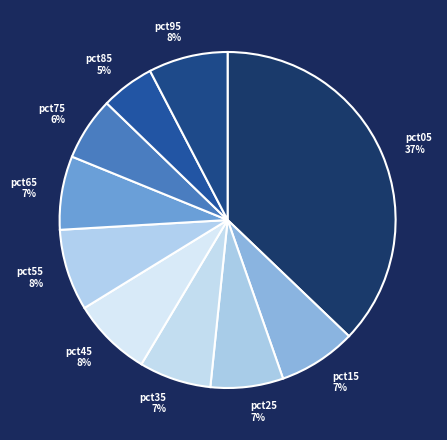

Count the number of slices in the pie.

10